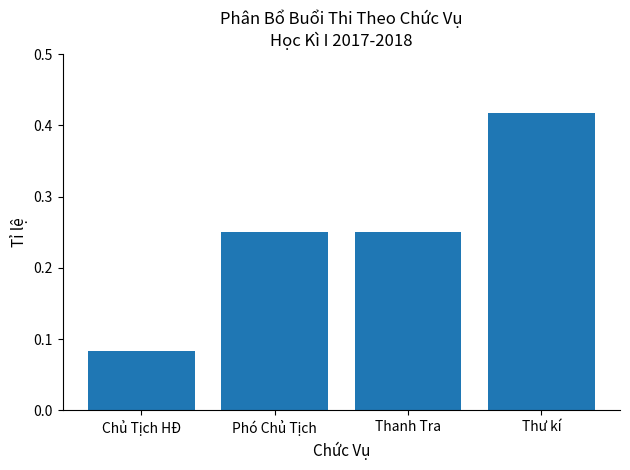

Count the number of categories in the chart.

4